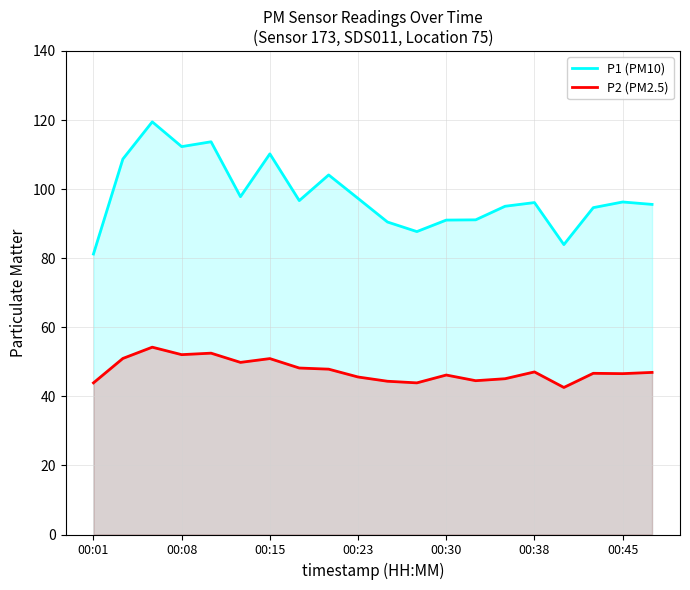

What position from the left is 00:38?

16